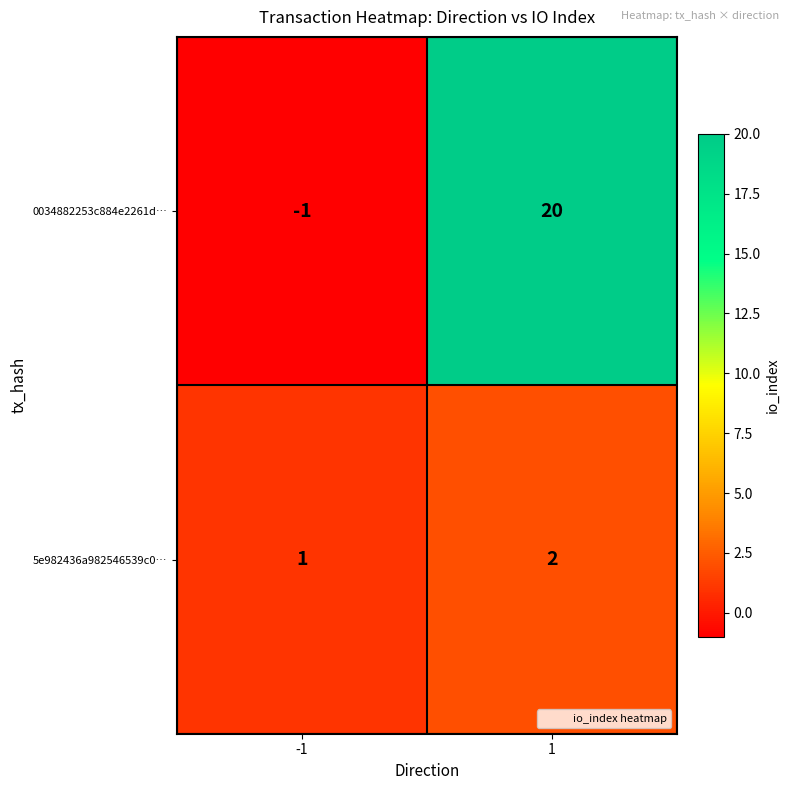

What is the greatest value displayed?

20